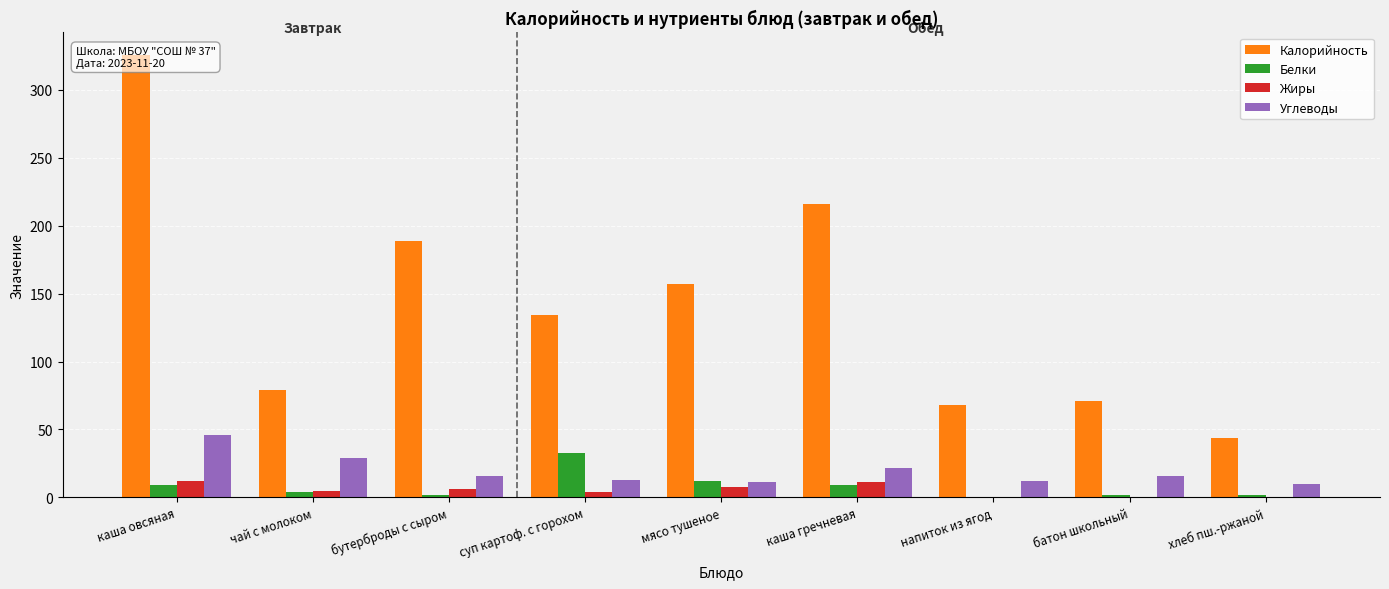

At напиток из ягод, list the series in order from largest to smallest.

Калорийность, Углеводы, Белки, Жиры